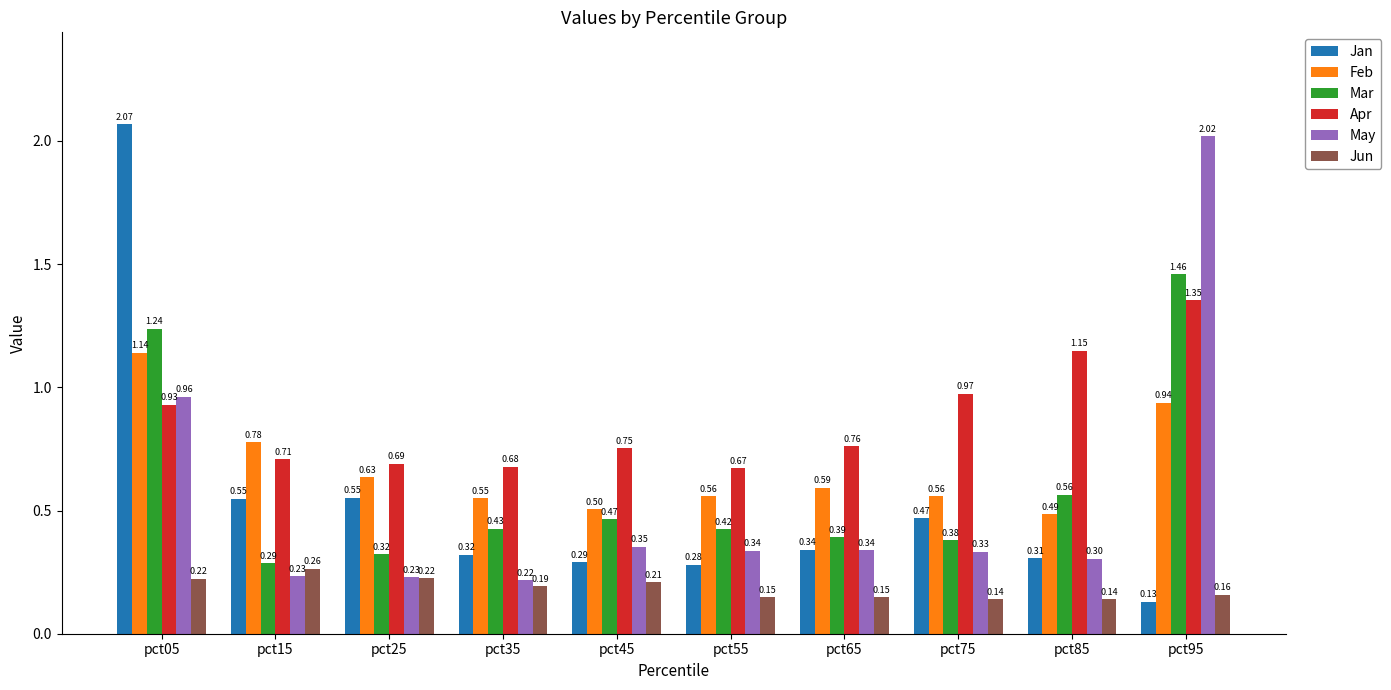

Does the chart contain stacked bars?

No